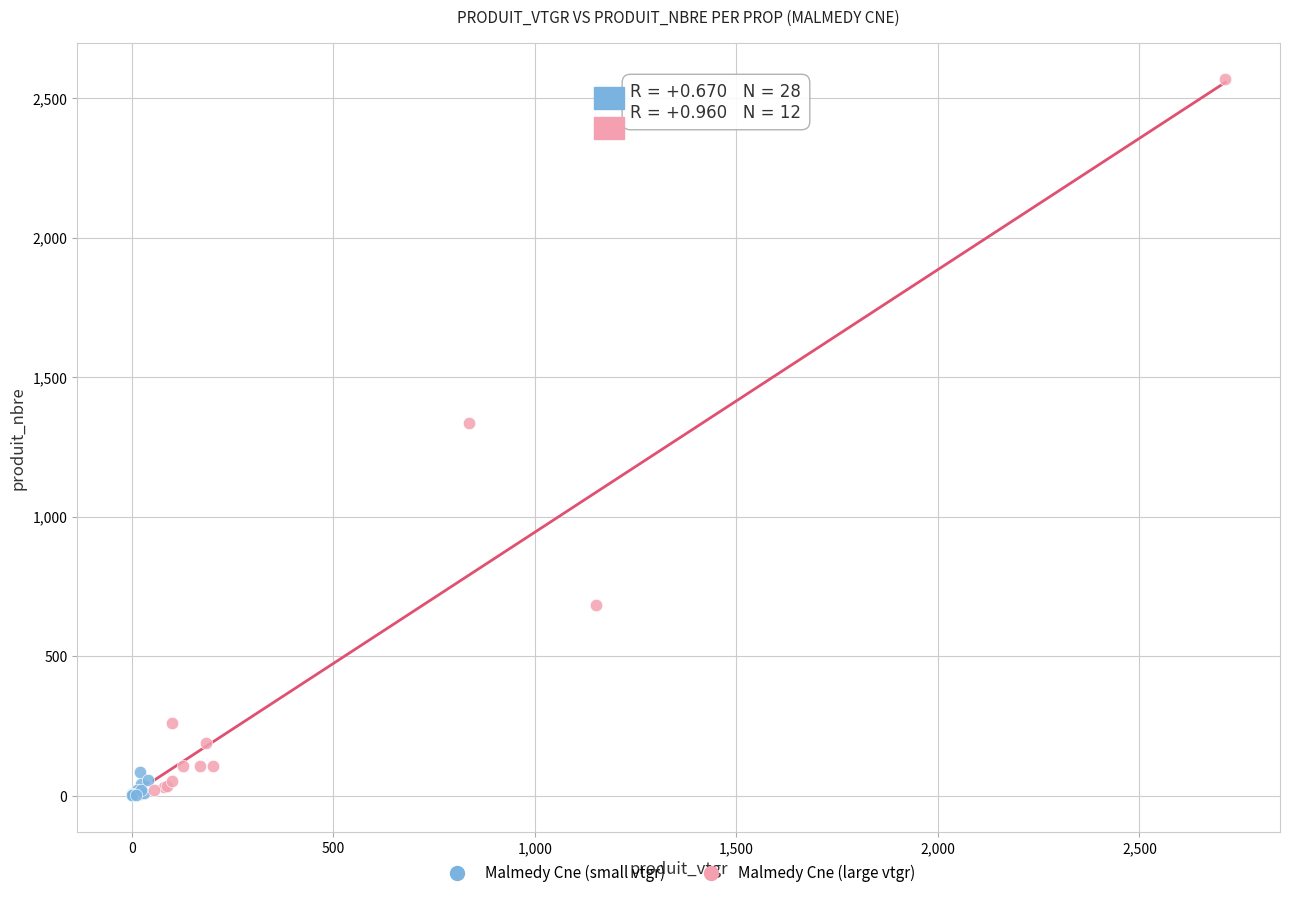

Which series contains the highest Y value?

Malmedy Cne (large vtgr)